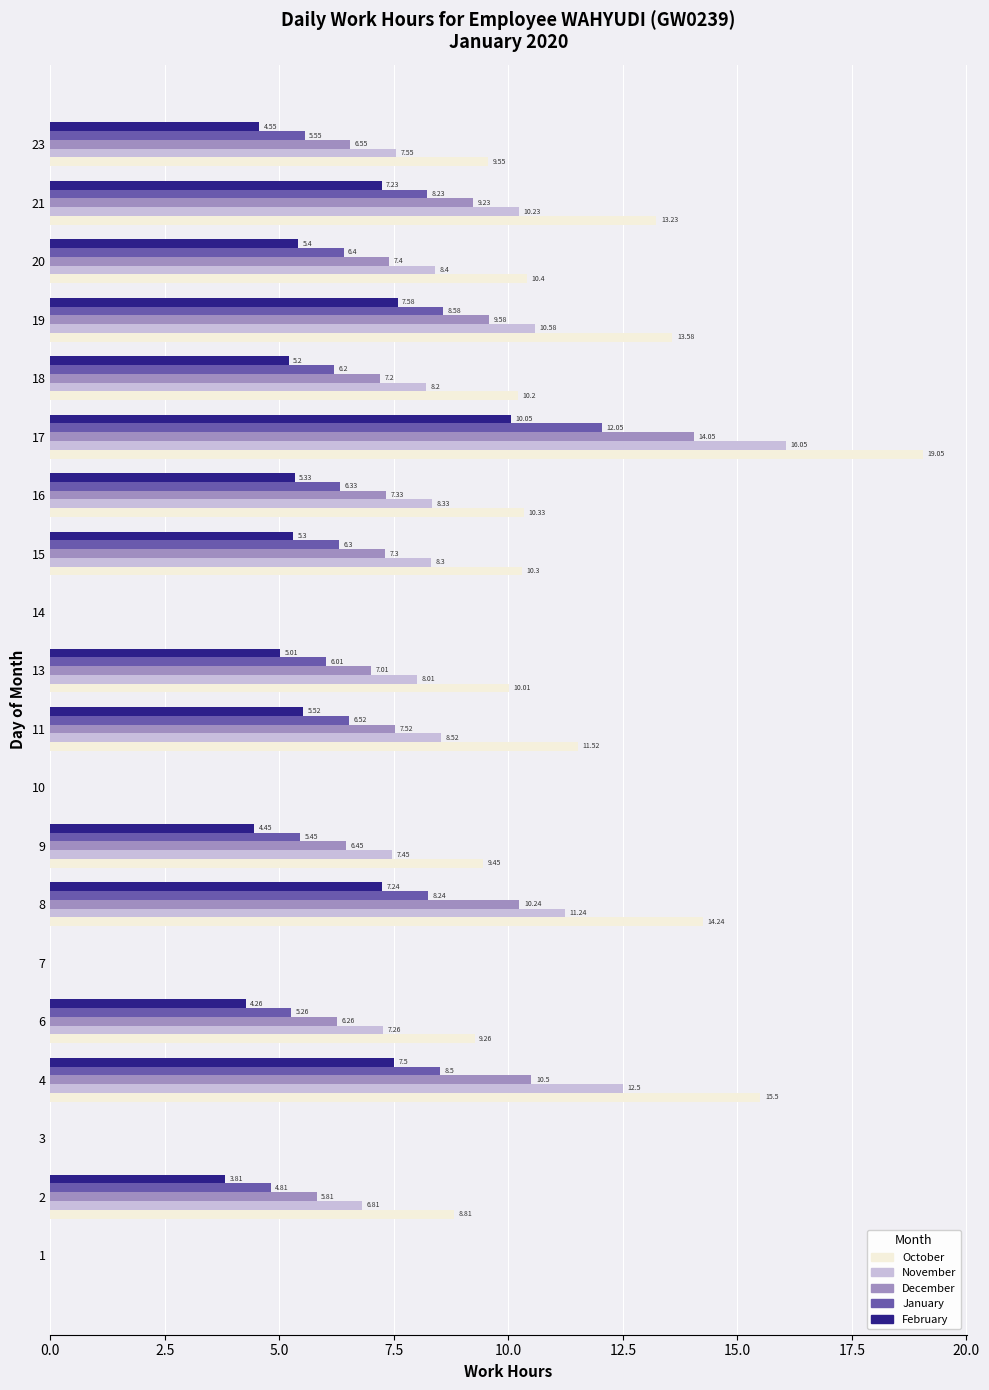

What is the sum of the December values at 7 and 8?

10.2